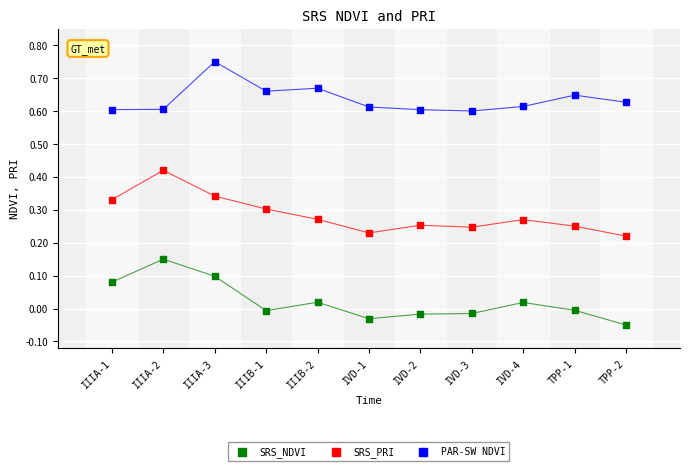

What are all the series names shown in the legend?

SRS_NDVI, SRS_PRI, PAR-SW NDVI